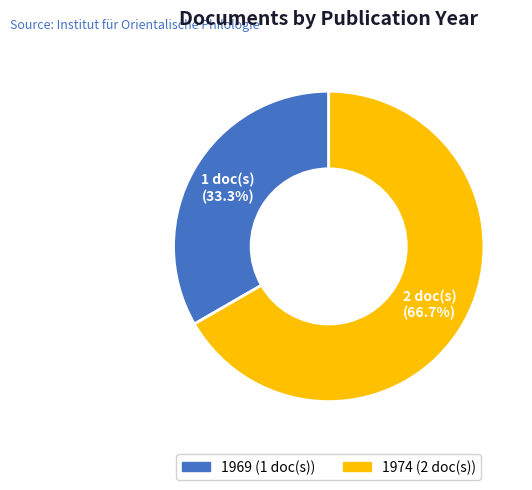

Is there any slice that represents more than half of the pie?

Yes